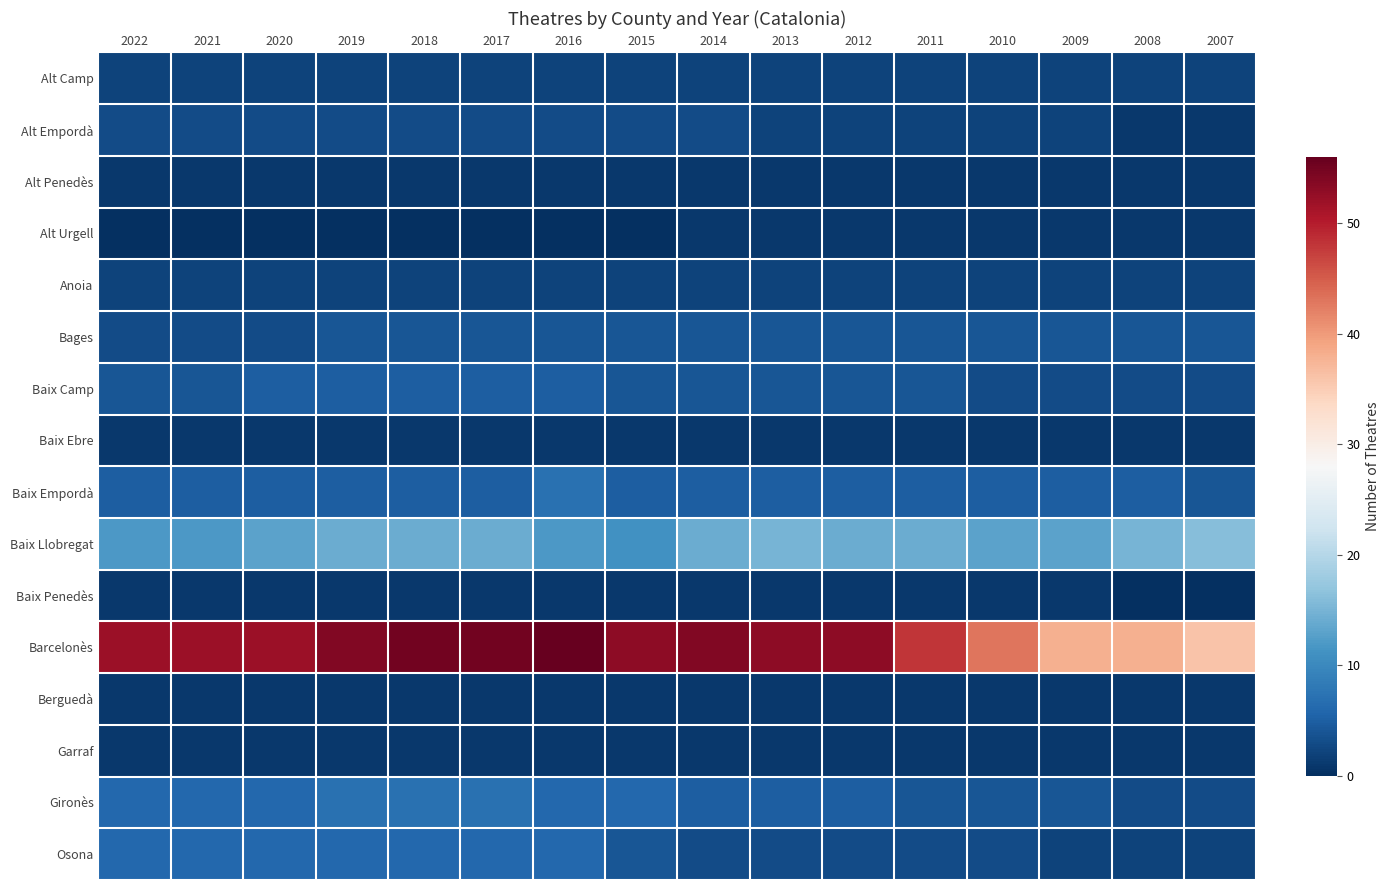

Between 2022 and 2019, which series saw the biggest shift?

Baix Llobregat